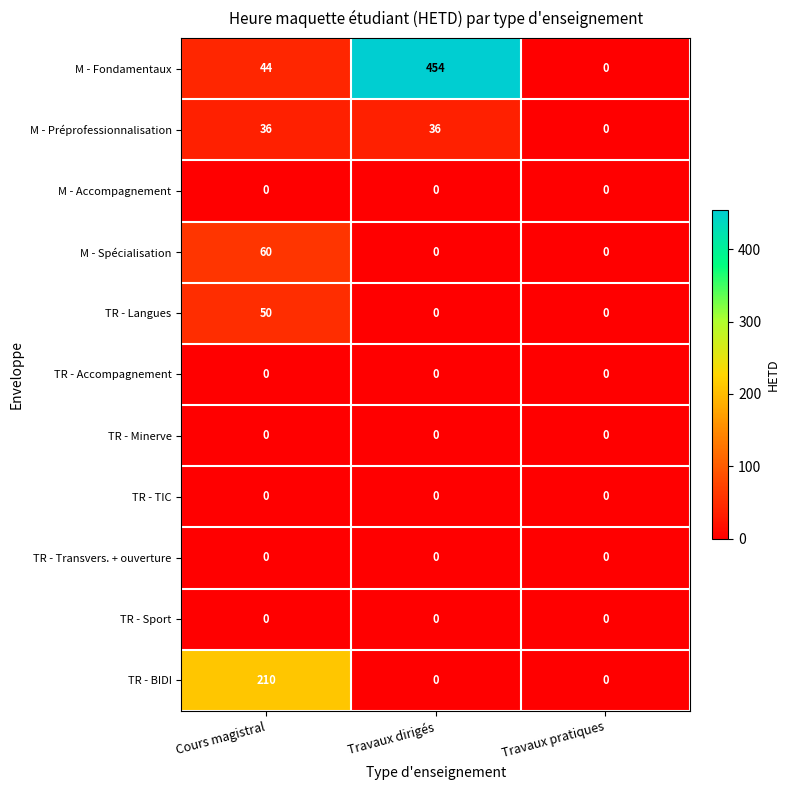

Which series has the largest range (max minus min)?

M - Fondamentaux